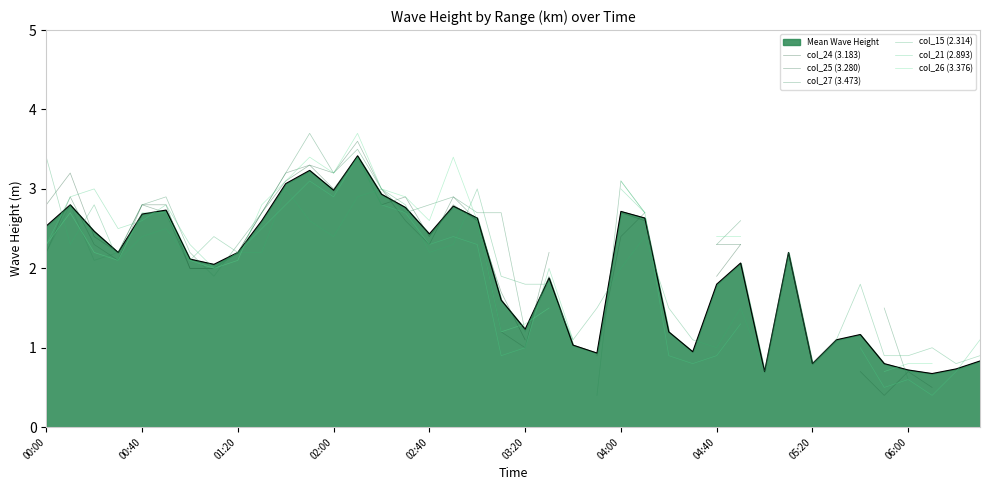

Which series has the largest total across all categories?

col_15 (2.314)